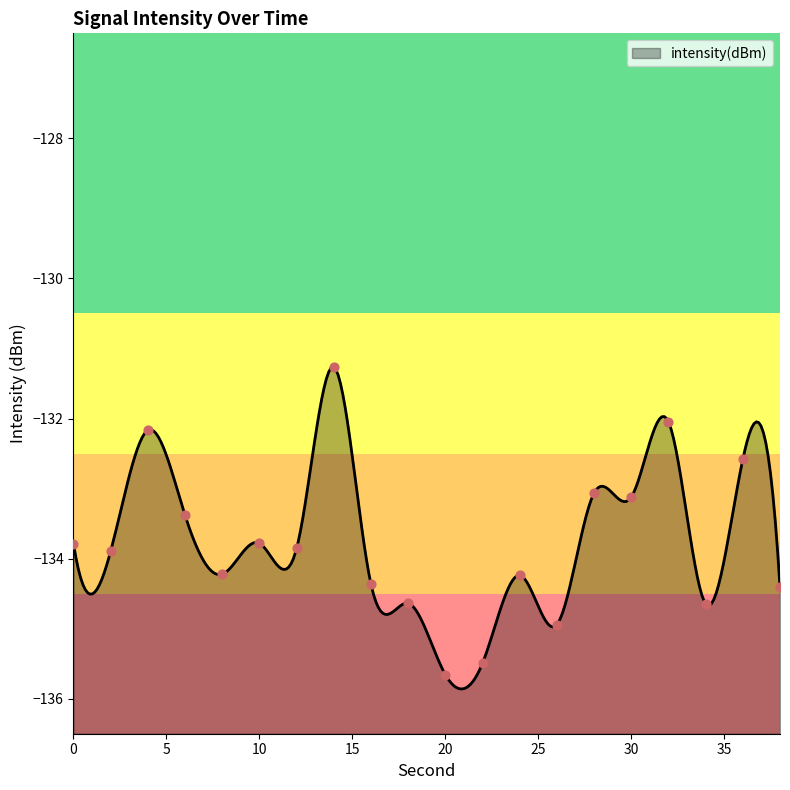

What is the change in value from 0 to 34?

-0.9